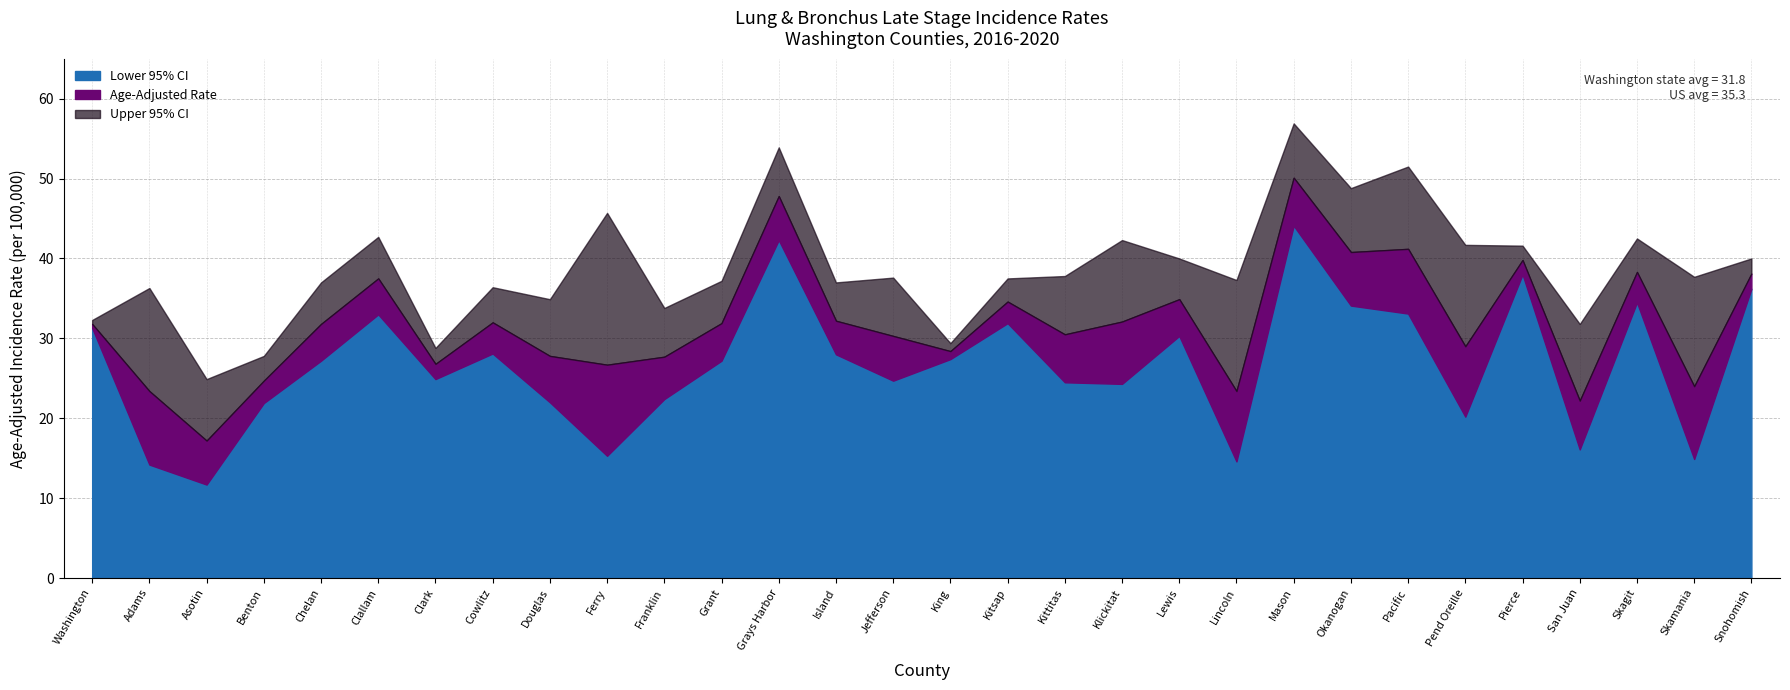

Where is Upper 95% CI nearest to the value 40?

Lewis